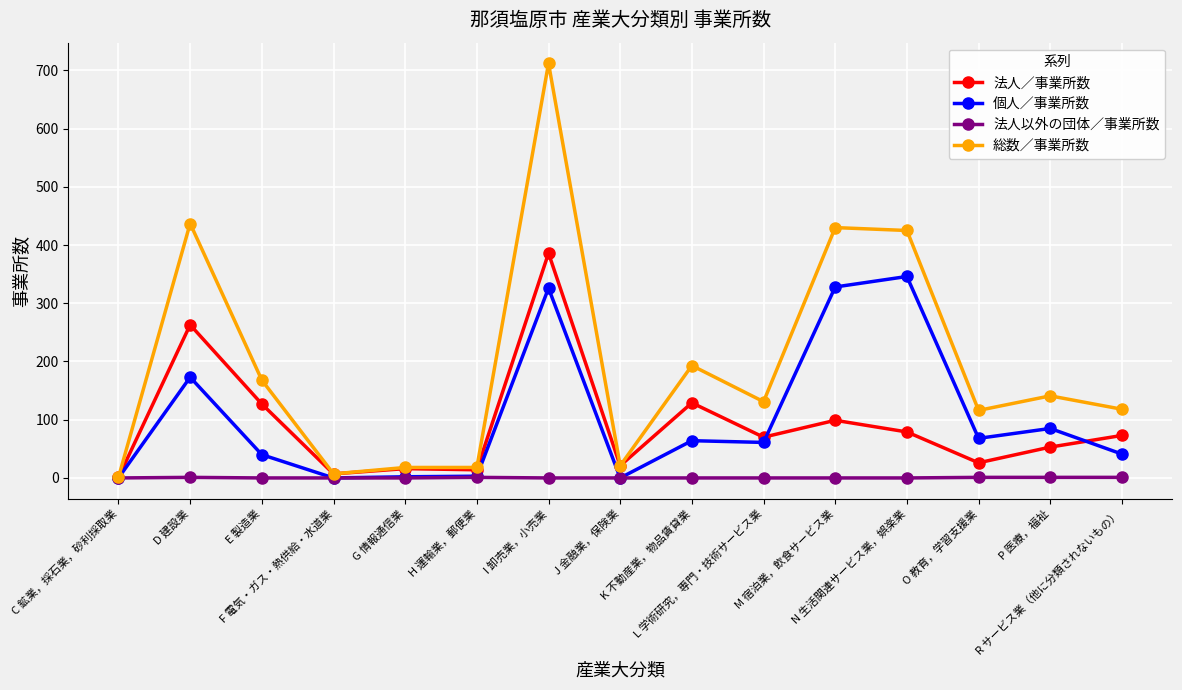

Which series has the largest total across all categories?

総数／事業所数